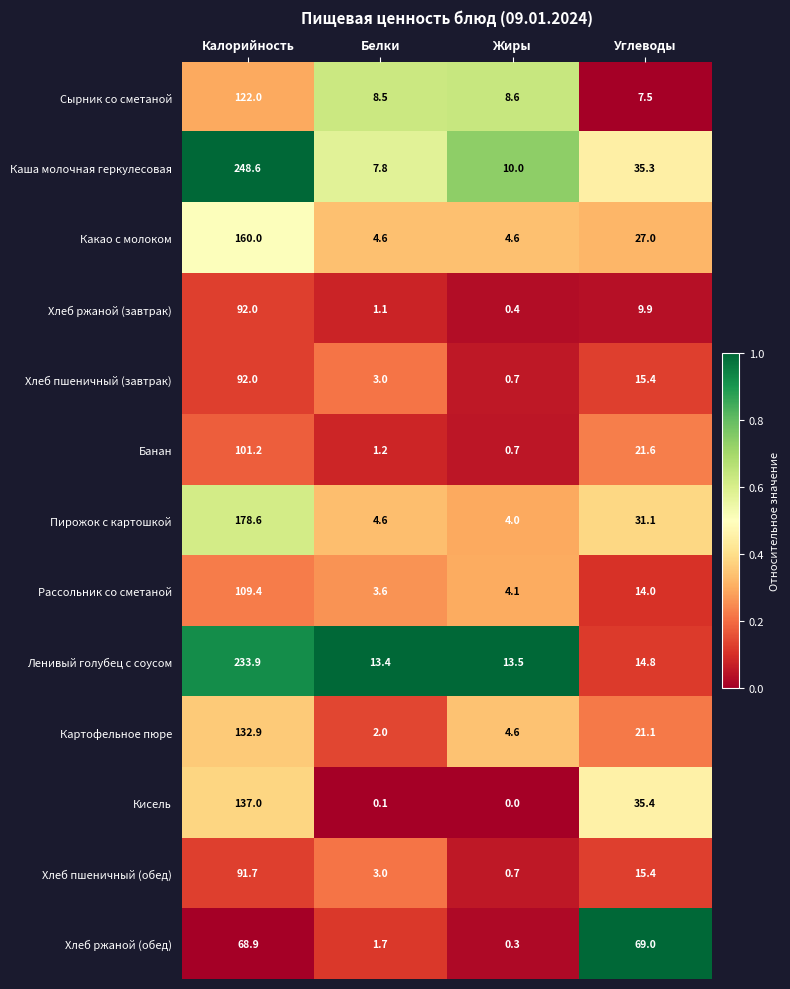

Which category has the lowest value in the Хлеб ржаной (обед) series?

Жиры